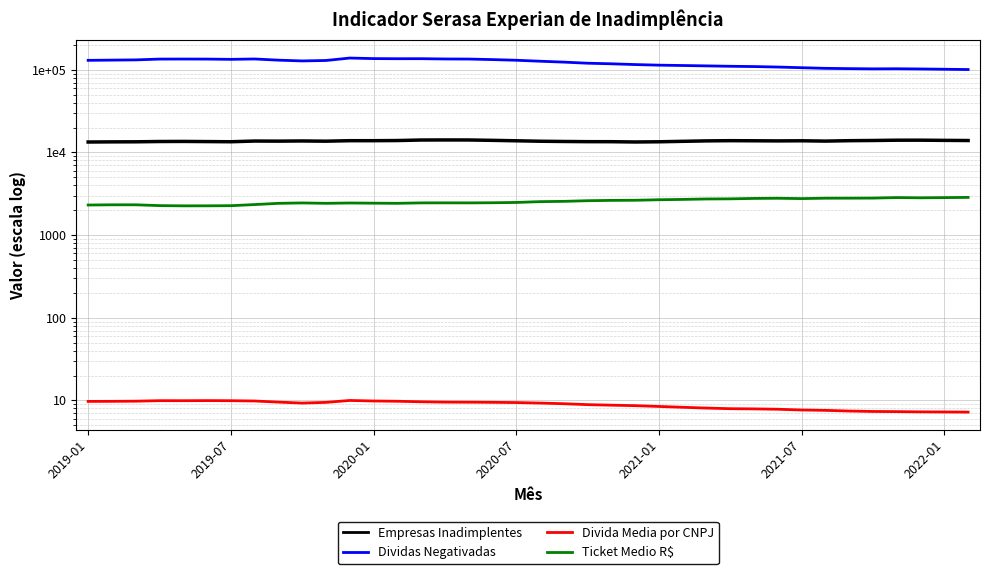

What are all the series names shown in the legend?

Empresas Inadimplentes, Dividas Negativadas, Divida Media por CNPJ, Ticket Medio R$